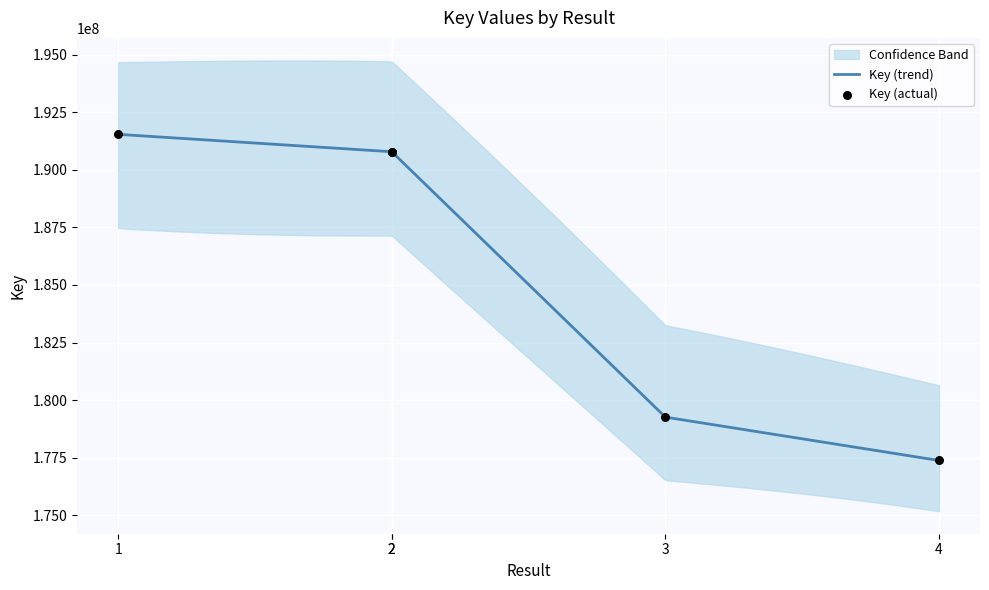

Which has a higher value, 2 or 2?

2